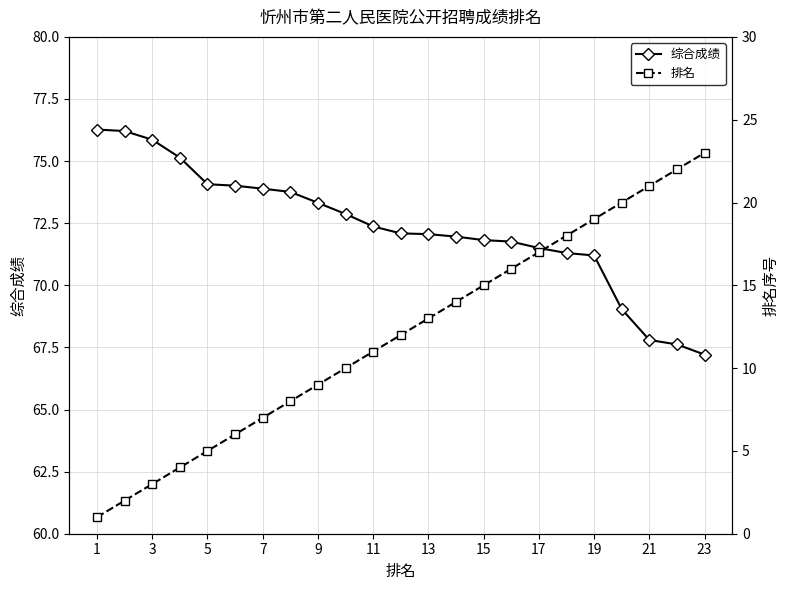

True or false: 综合成绩 and 排名 intersect in this chart.

False